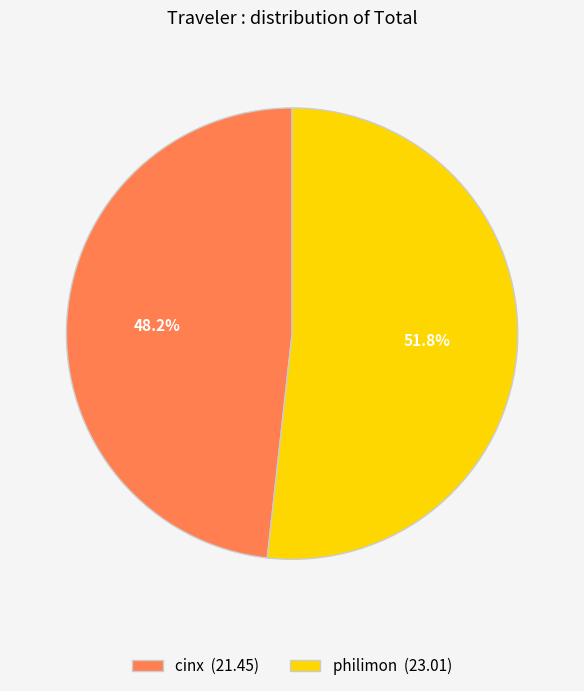

How many segments does this pie chart have?

2